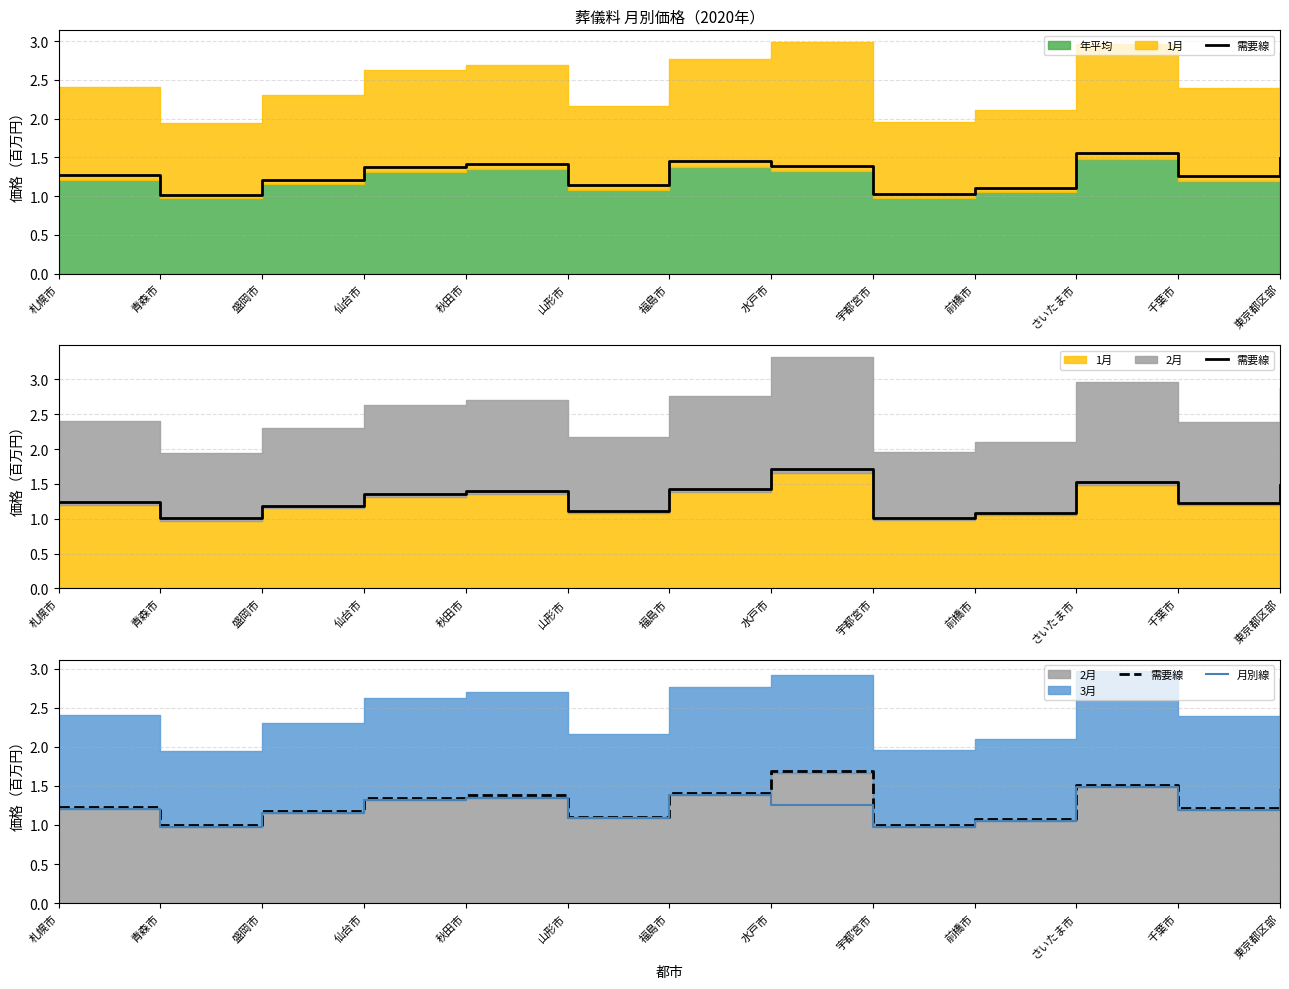

What is the sum of all 月別線 values?

15.9